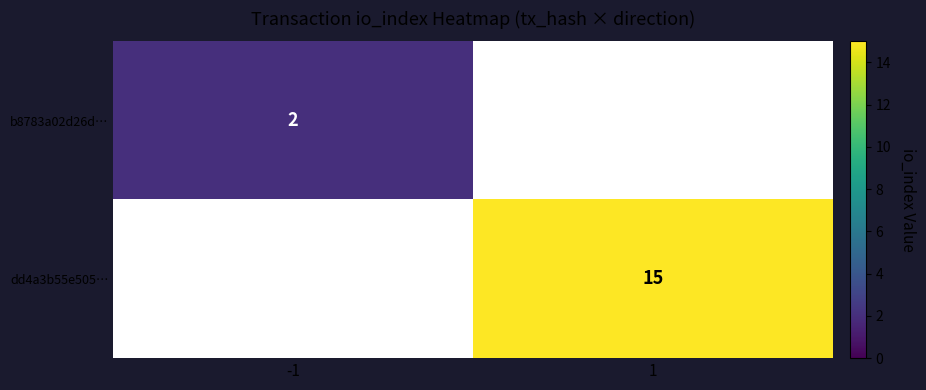

The value of b8783a02d26d… at -1 is 1. True or false?

False